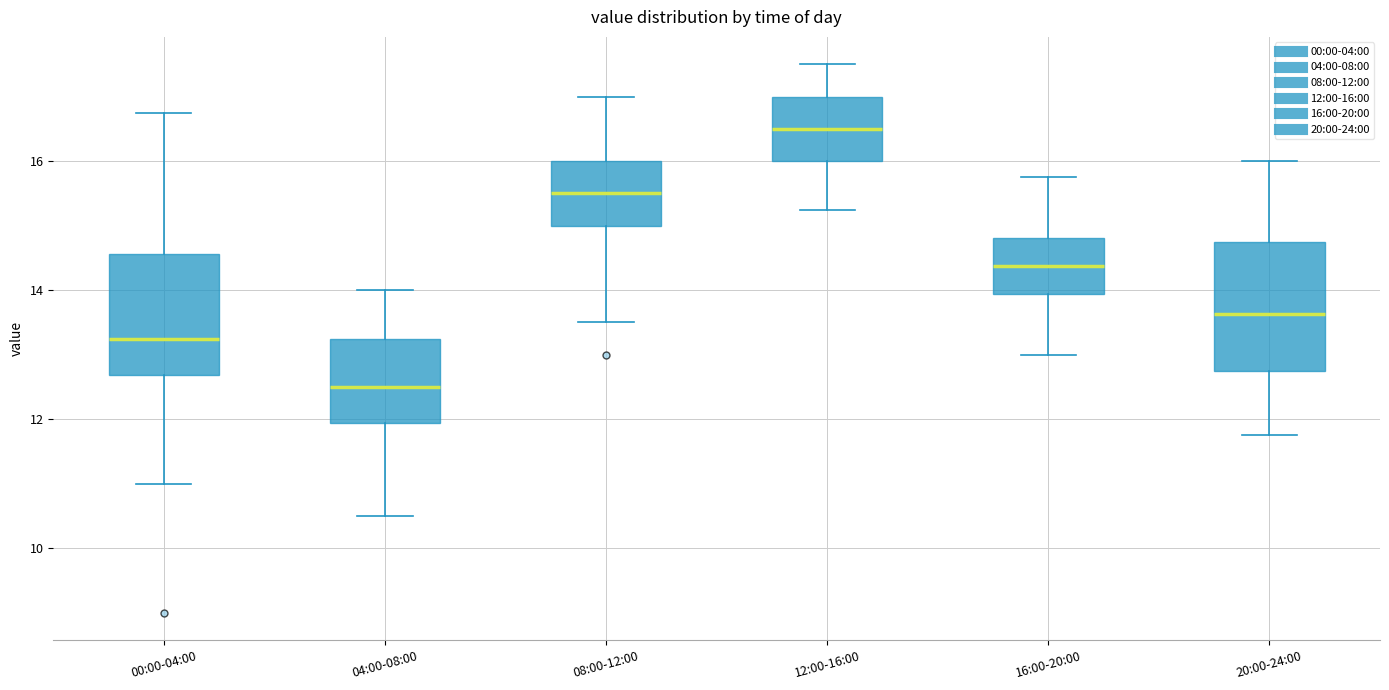

Where does the median line of the box for 12:00-16:00 sit on the y-axis? The values are not printed on the chart, so give them approximately, as read against the axis.

16.6